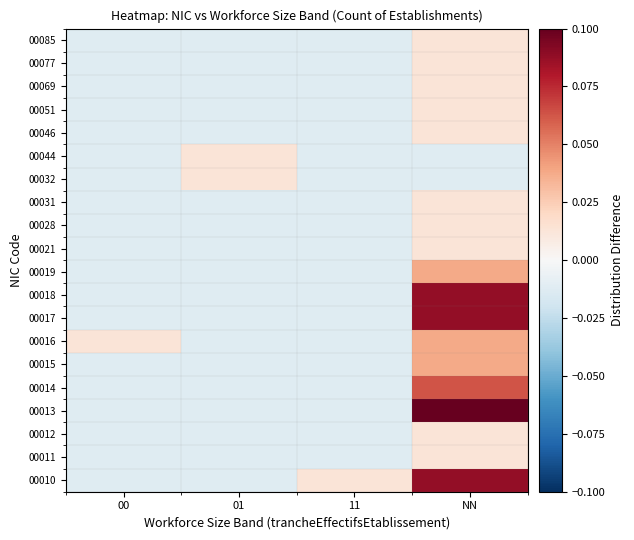

At 11, list the series in order from smallest to largest.

00011, 00012, 00013, 00014, 00015, 00016, 00017, 00018, 00019, 00021, 00028, 00031, 00032, 00044, 00046, 00051, 00069, 00077, 00085, 00010